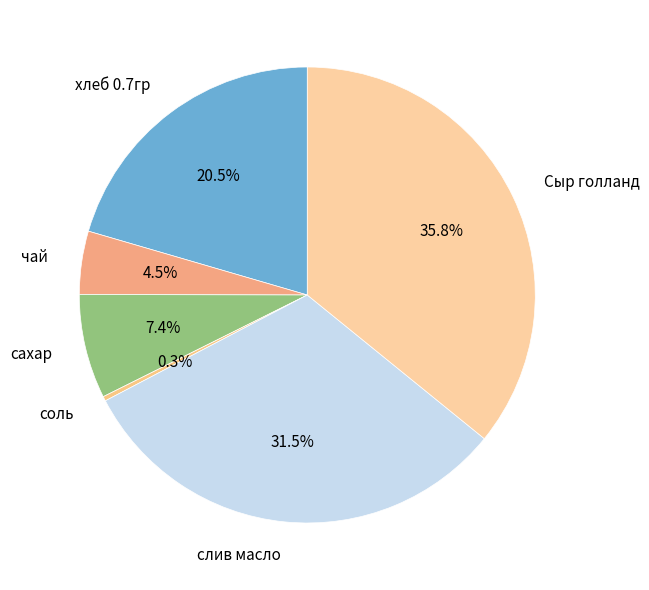

Which category has the smallest portion of the pie?

соль